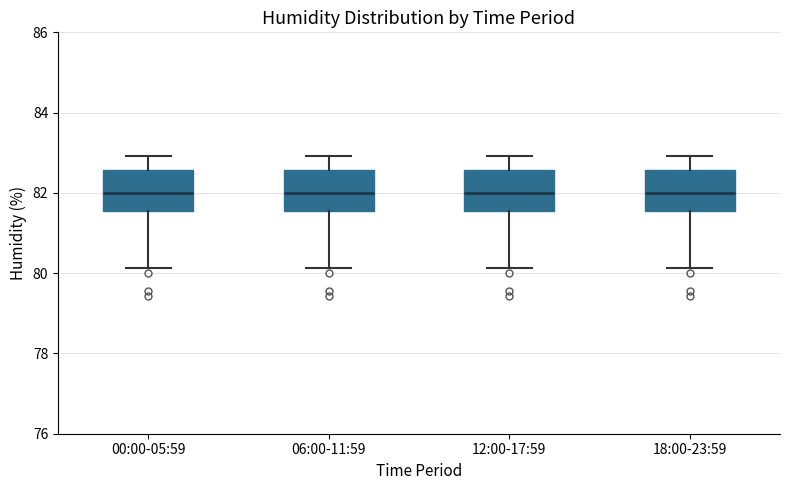

Reading left to right, transcribe this box plot: for each box, give where its median line is, the range the box spans, and where its two whiskers end, as read against the y-axis. The values are not printed on the chart, so give them approximately, as read against the axis.

00:00-05:59: median 82.0, box 81.6 to 82.6, whiskers 80.2 to 83.0
06:00-11:59: median 82.0, box 81.6 to 82.6, whiskers 80.2 to 83.0
12:00-17:59: median 82.0, box 81.6 to 82.6, whiskers 80.2 to 83.0
18:00-23:59: median 82.0, box 81.6 to 82.6, whiskers 80.2 to 83.0